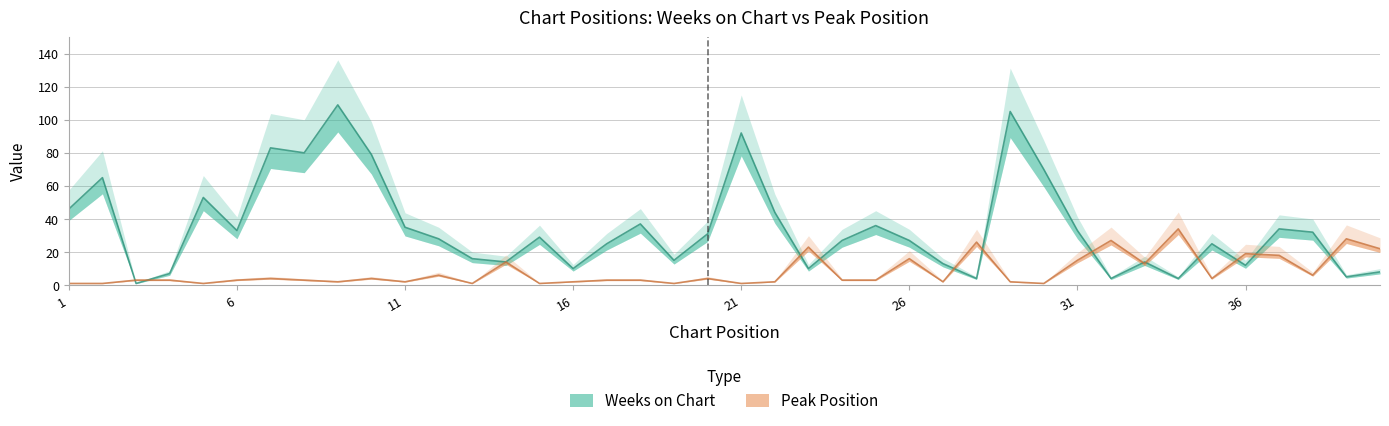

How many distinct data groups are displayed?

2